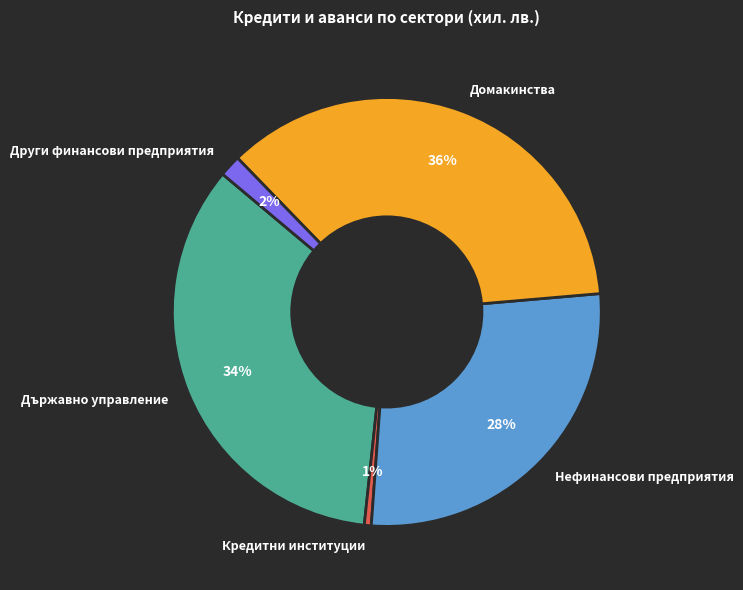

Does Домакинства account for over 50% of the chart?

No